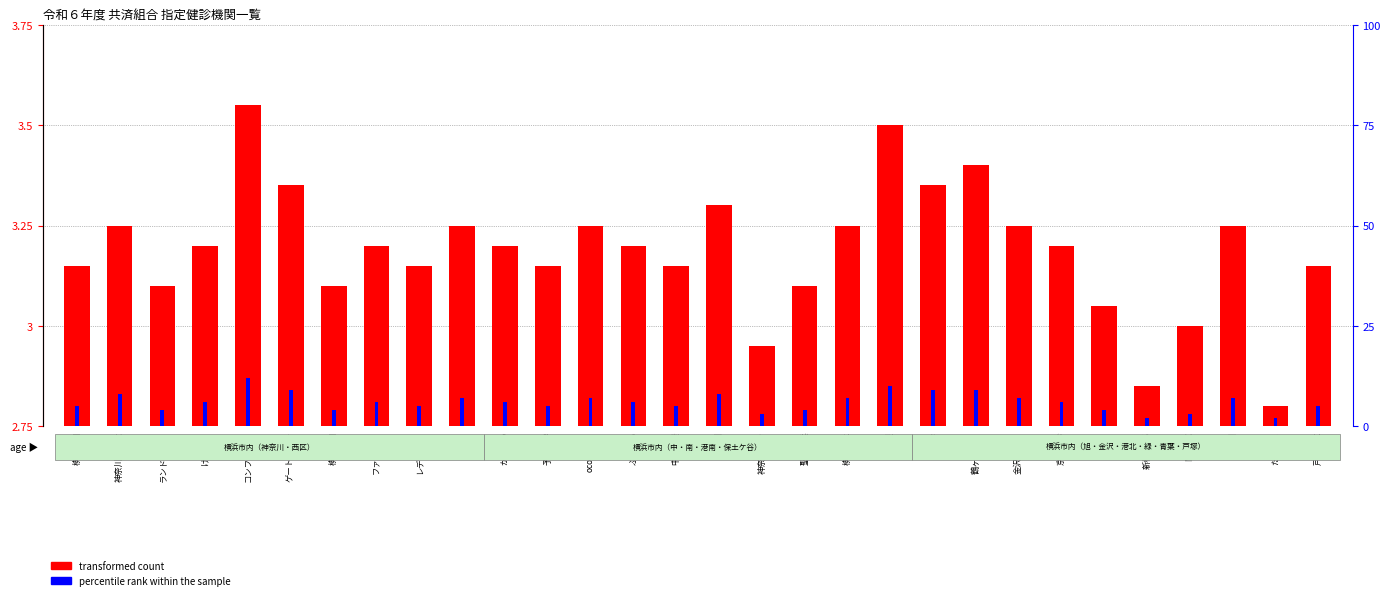

Which series has the largest total across all categories?

percentile rank within the sample